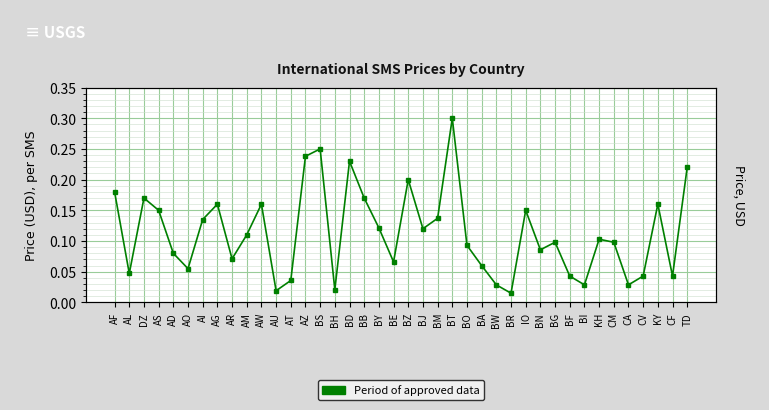

At which category does the chart reach its minimum across all series?

BR